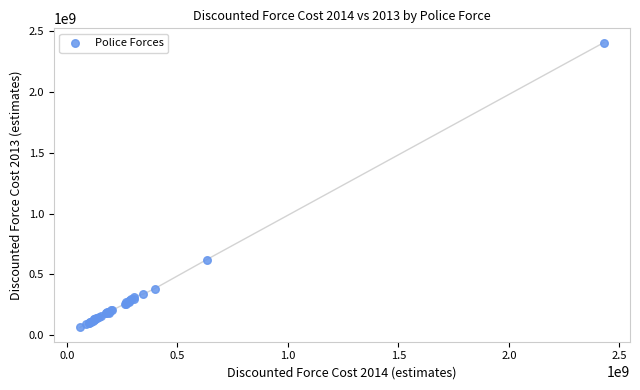

What Y value in the scatter plot is closest to 1233930665?

621996546